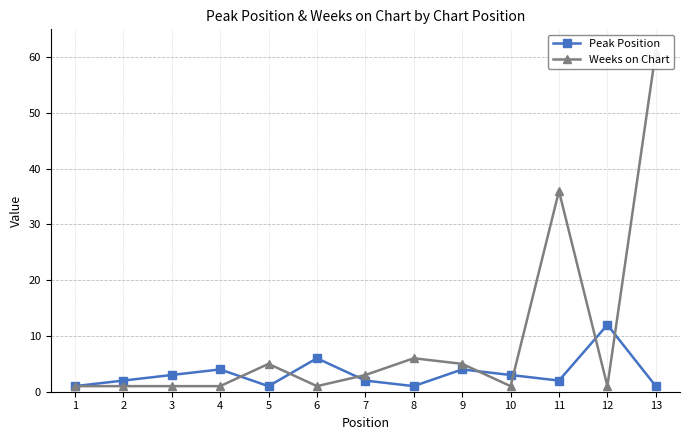

Which series changed the most between 2 and 6?

Peak Position